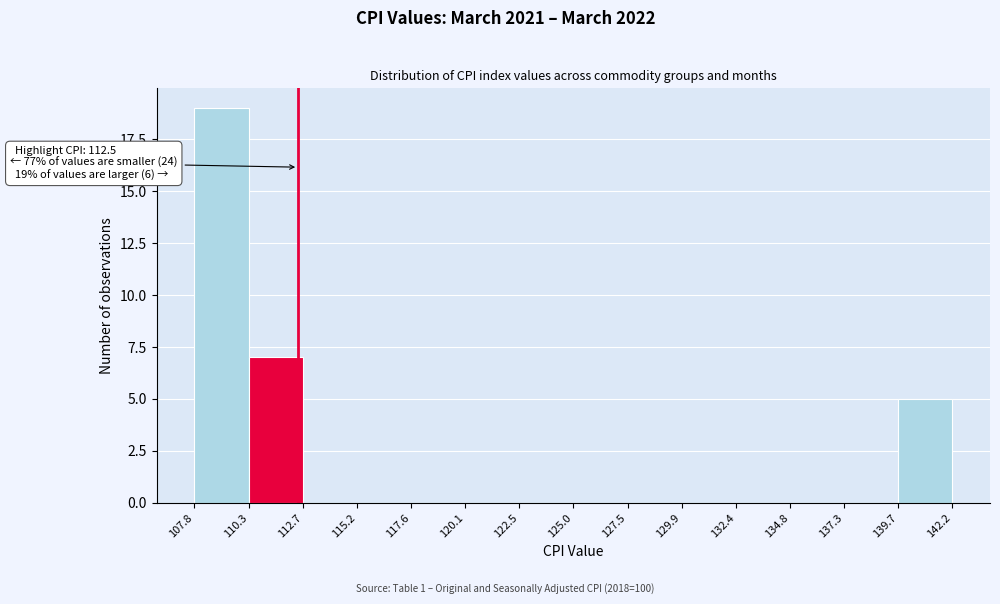

Over which range of the x-axis is the bar tallest?

107.8 to 110.3